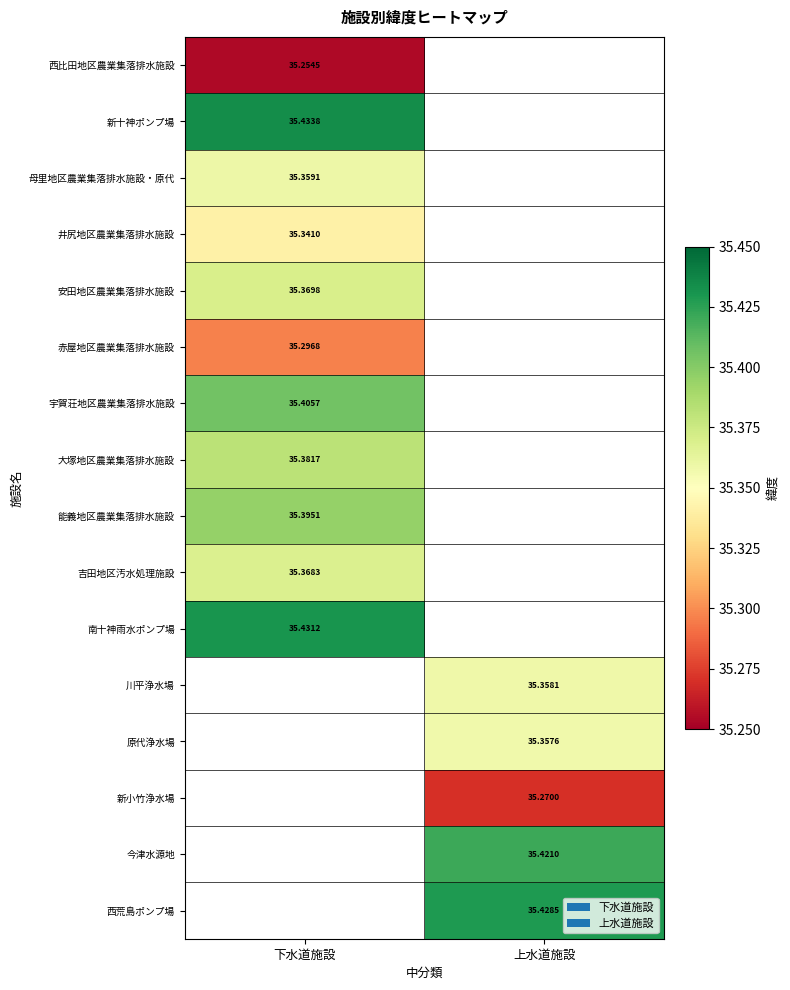

Is the value of 安田地区農業集落排水施設 at 下水道施設 greater than the value of 原代浄水場 at 上水道施設?

Yes